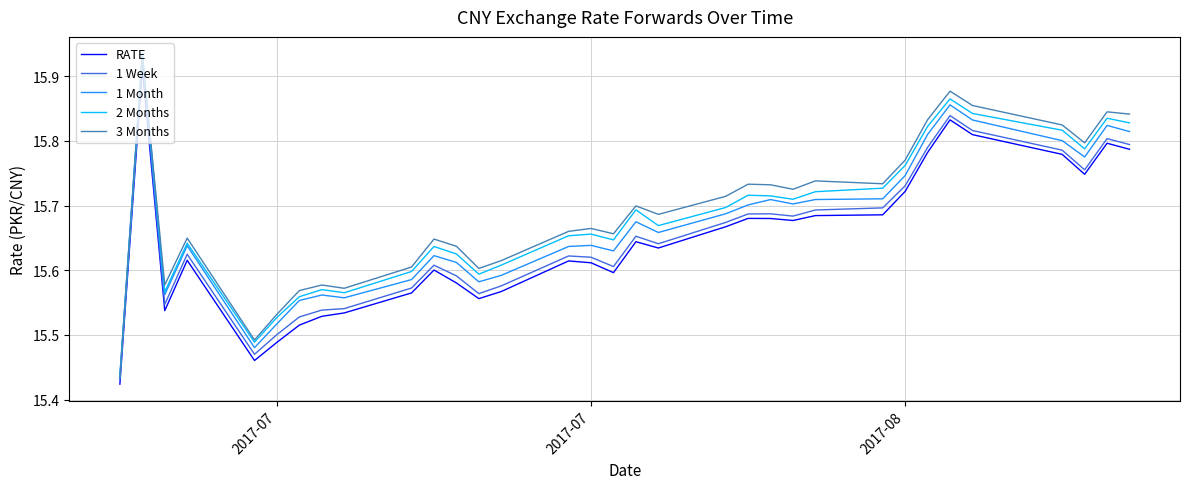

Which series has the largest range (max minus min)?

2 Months